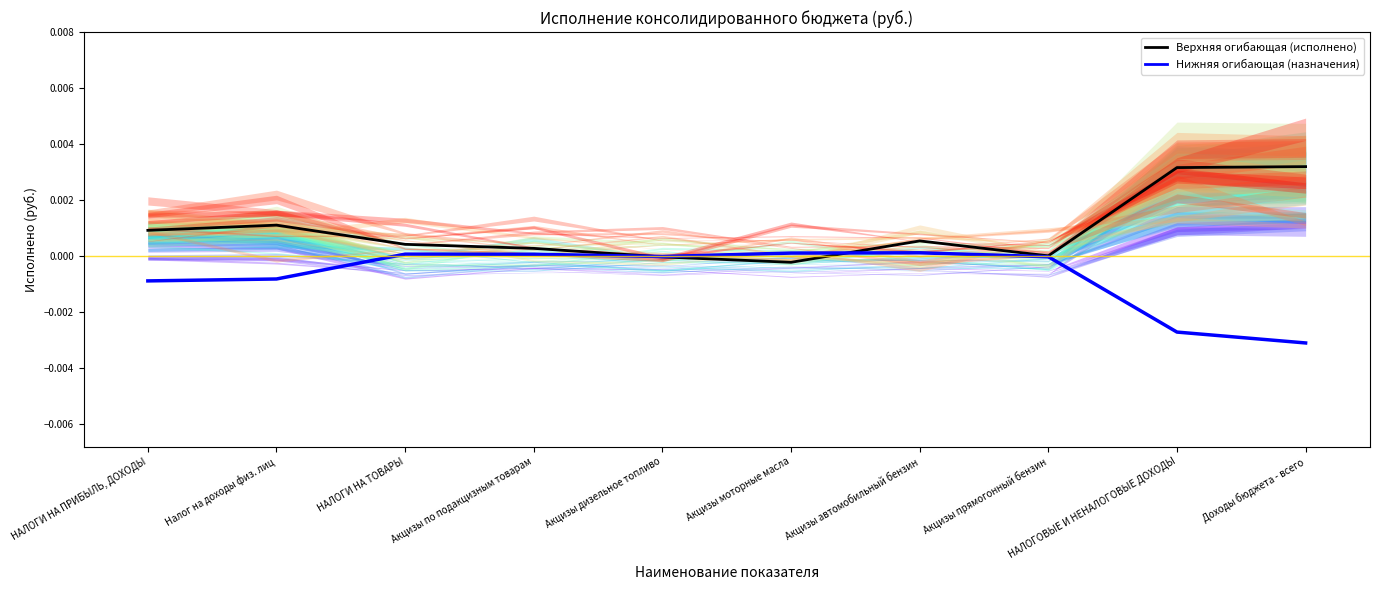

Is the value of Верхняя огибающая (исполнено) at Налог на доходы физ. лиц greater than the value of Нижняя огибающая (назначения) at НАЛОГИ НА ТОВАРЫ?

Yes